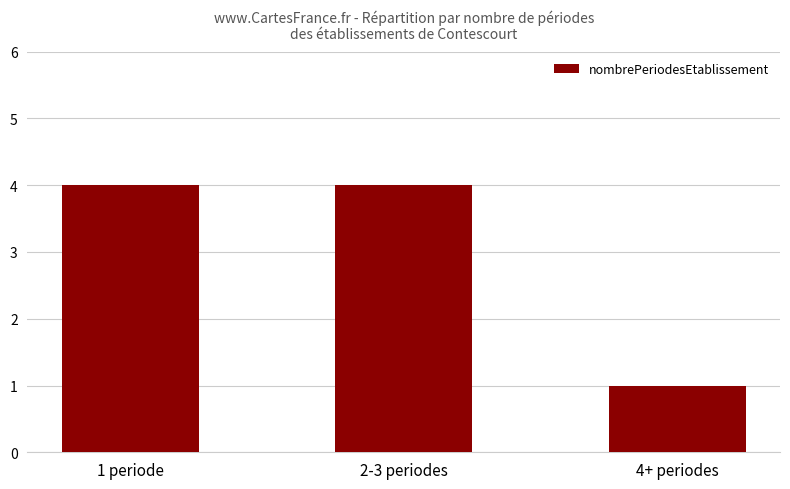

Reading left to right, list all the values displayed in this chart.

1 periode=4	2-3 periodes=4	4+ periodes=1